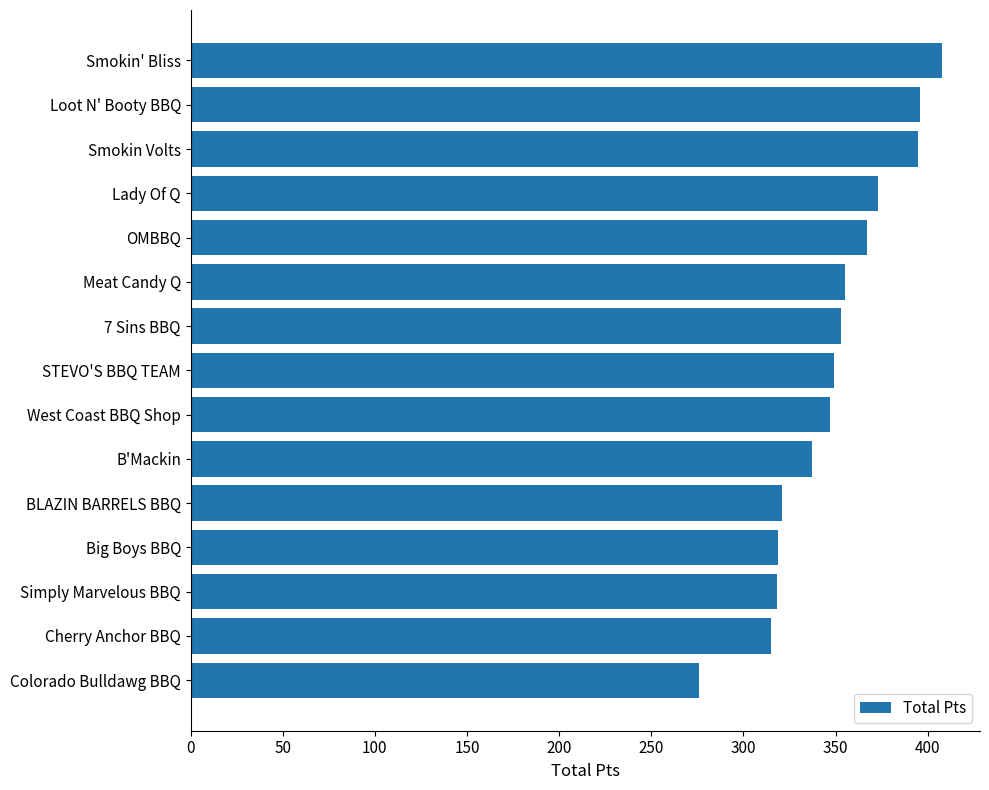

What is the difference between the second highest and second lowest values?

81